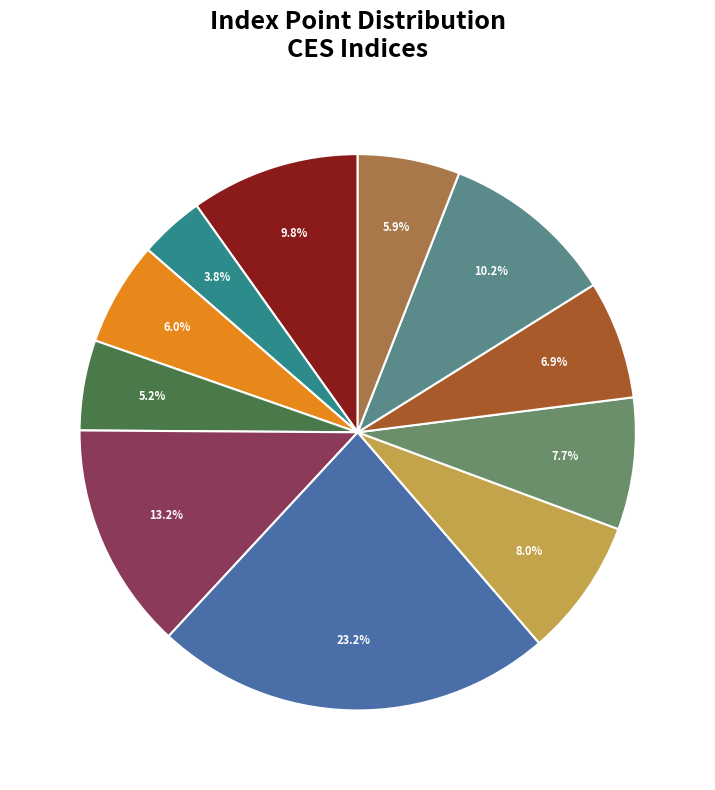

How many segments does this pie chart have?

11